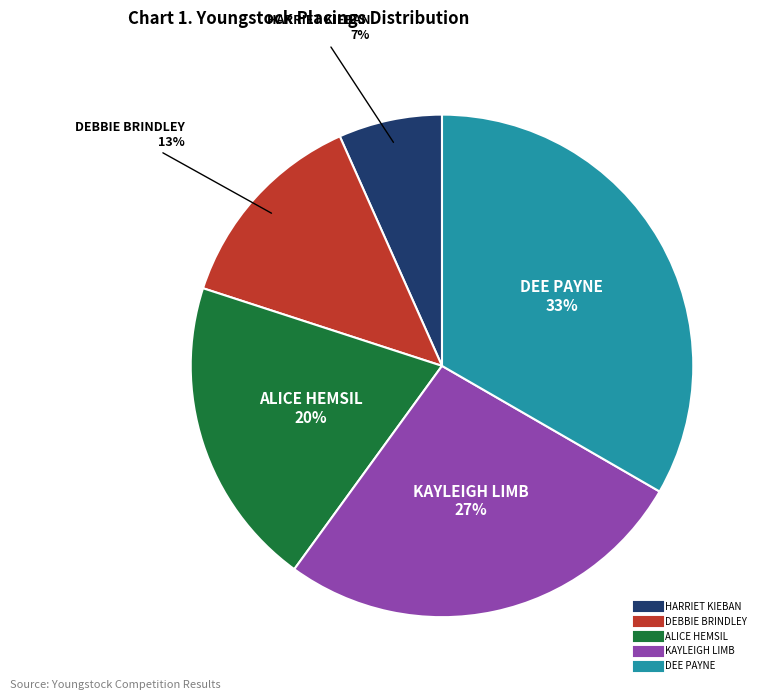

Is there any slice that represents more than half of the pie?

No